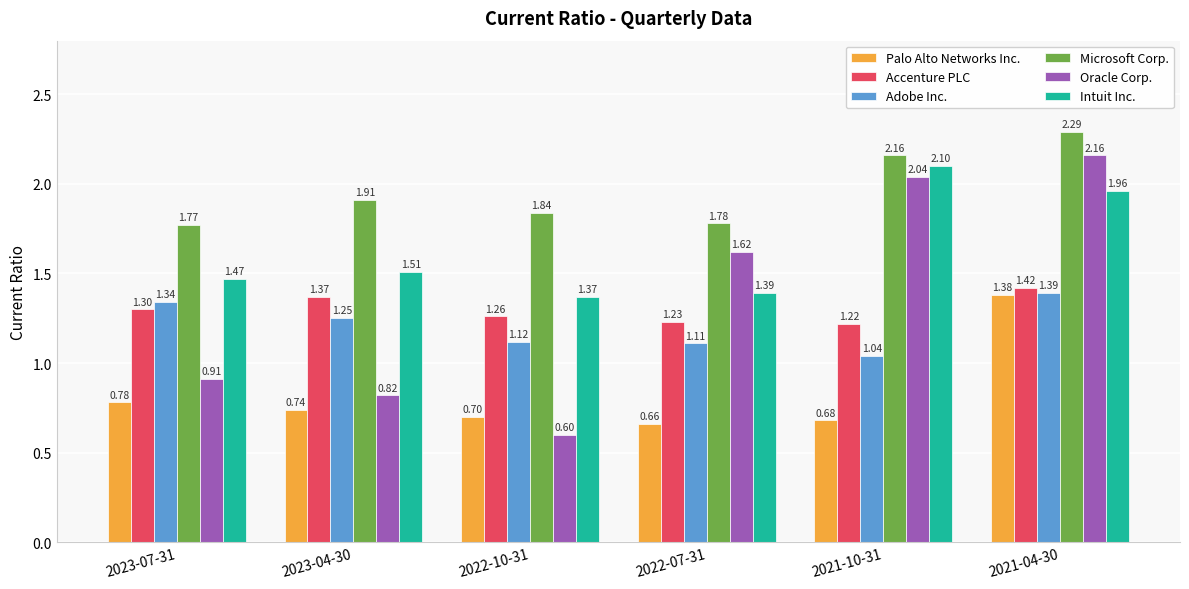

Is it true that Accenture PLC equals 0.3 at 2022-10-31?

False